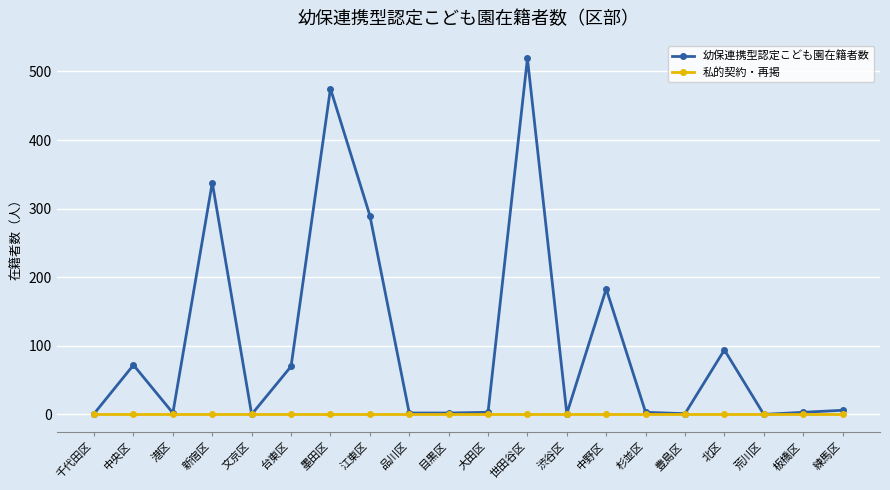

Rank the series by their maximum value, from lowest to highest.

私的契約・再掲, 幼保連携型認定こども園在籍者数